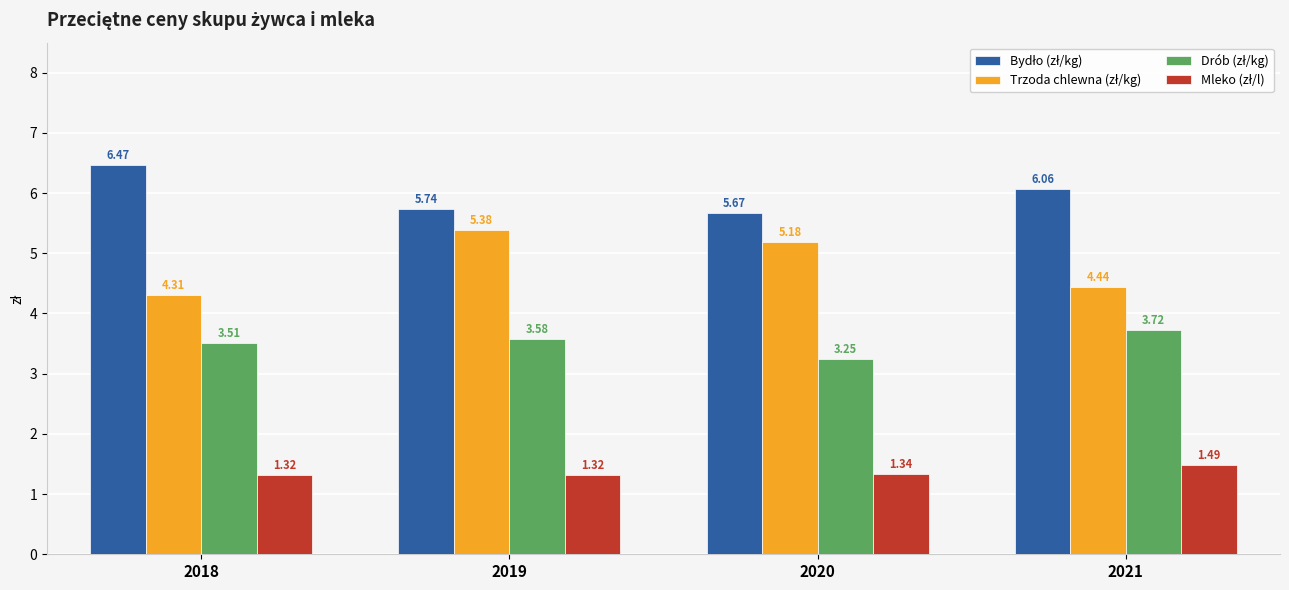

How many groups of bars are there?

4